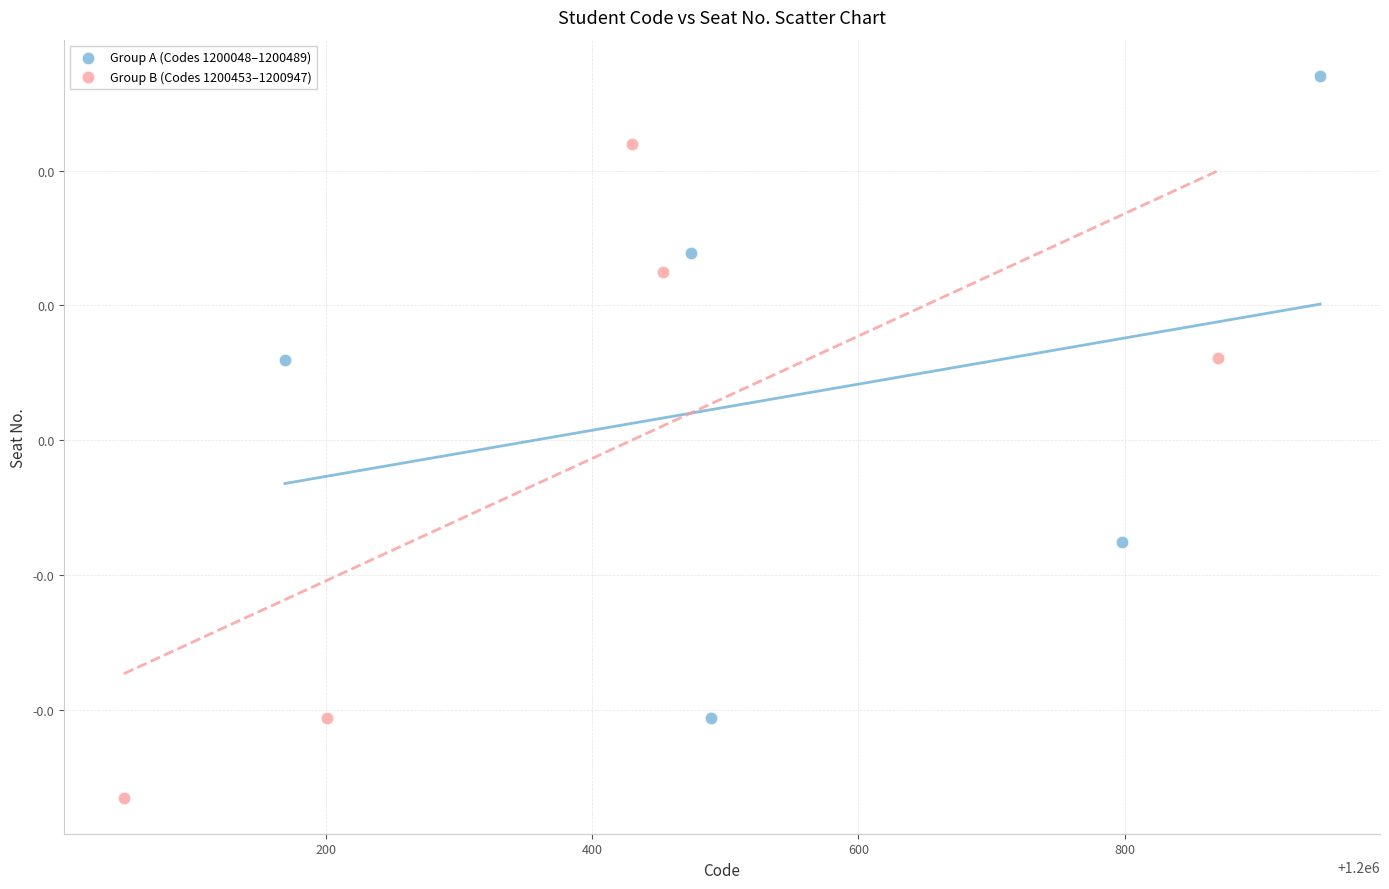

Which series contains the lowest Y value?

Group B (Codes 1200453–1200947)